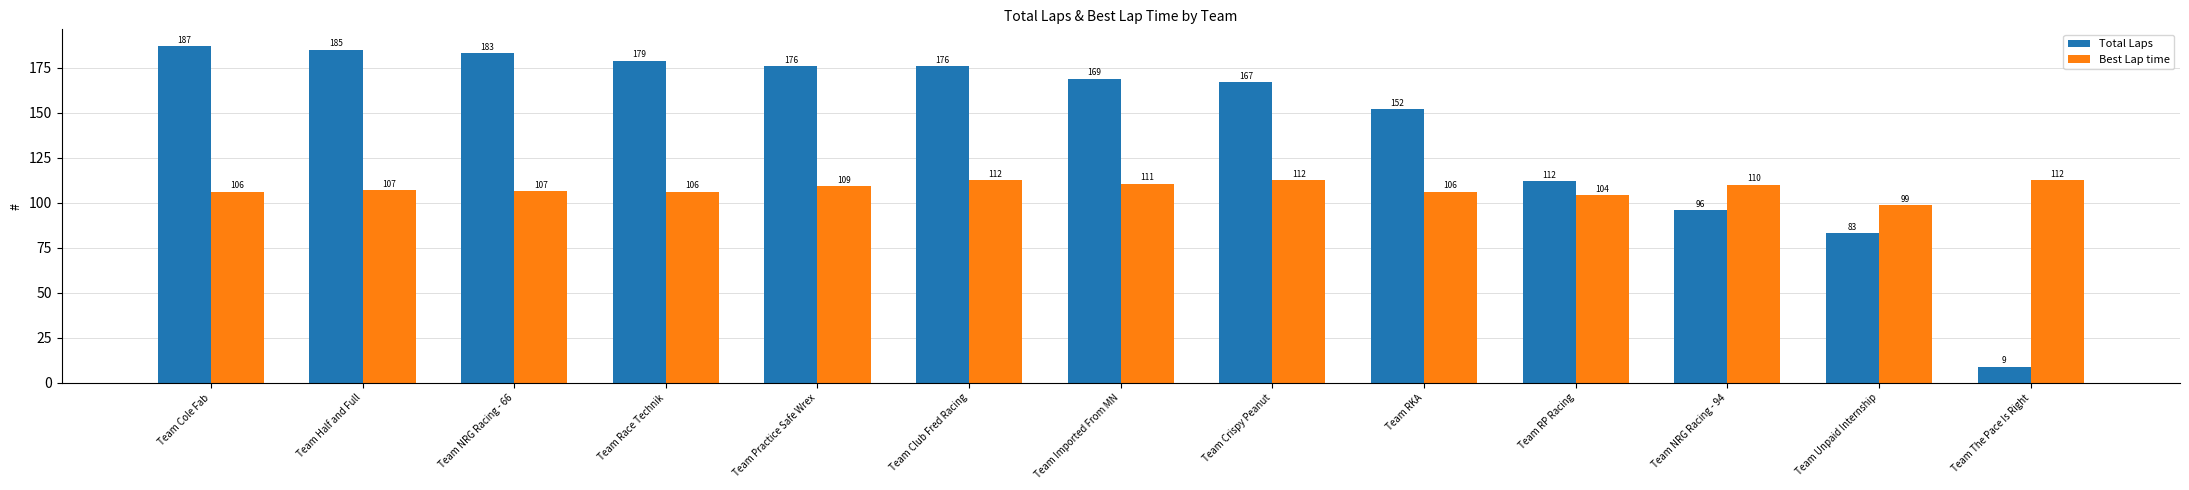

How many values in the Total Laps series are below 169?

6